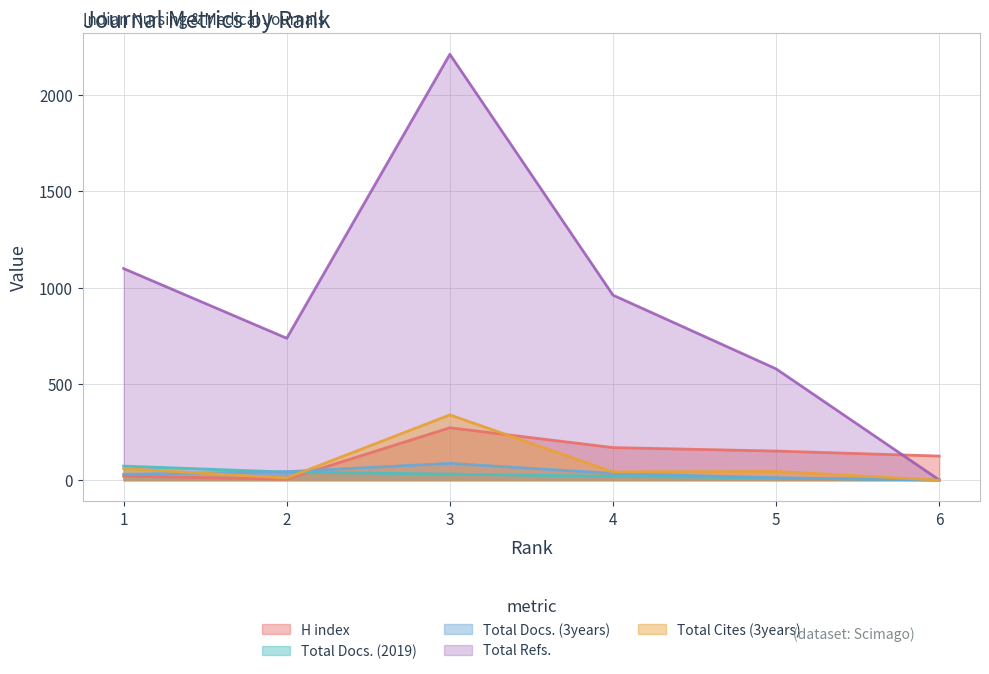

True or false: Total Refs. has a value of 3727 at 3.

False